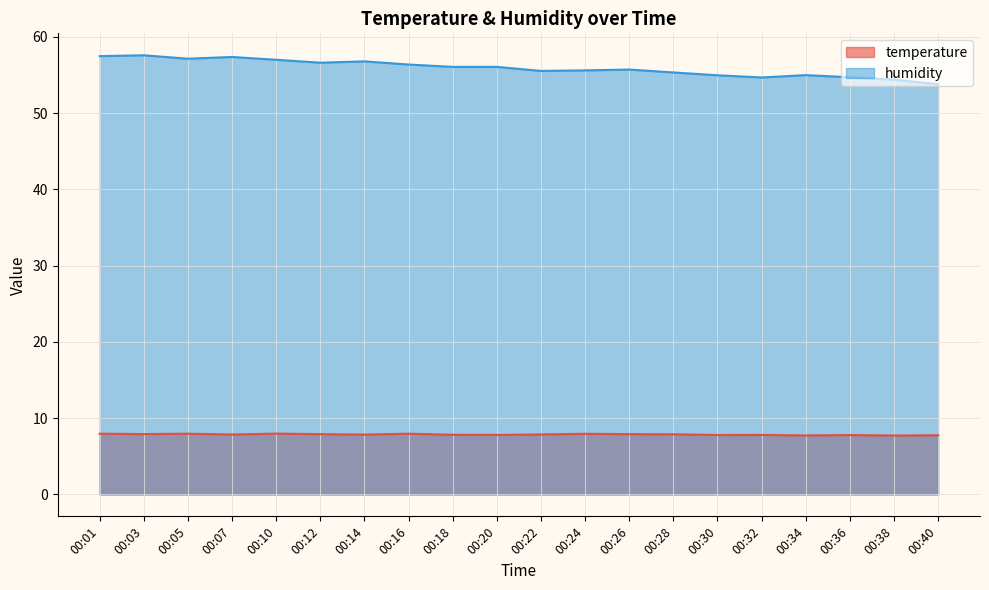

Reading left to right, extract all data points from this chart.

temperature: 00:01=8.0	00:03=7.9	00:05=8.0	00:07=7.8	00:10=8.0	00:12=7.9	00:14=7.8	00:16=8.0	00:18=7.8	00:20=7.8	00:22=7.9	00:24=8.0	00:26=7.9	00:28=7.9	00:30=7.8	00:32=7.8	00:34=7.7	00:36=7.8	00:38=7.7	00:40=7.8
humidity: 00:01=57.5	00:03=57.6	00:05=57.1	00:07=57.4	00:10=57.0	00:12=56.6	00:14=56.8	00:16=56.4	00:18=56.1	00:20=56.1	00:22=55.5	00:24=55.6	00:26=55.7	00:28=55.3	00:30=55.0	00:32=54.7	00:34=55.0	00:36=54.7	00:38=54.4	00:40=53.8